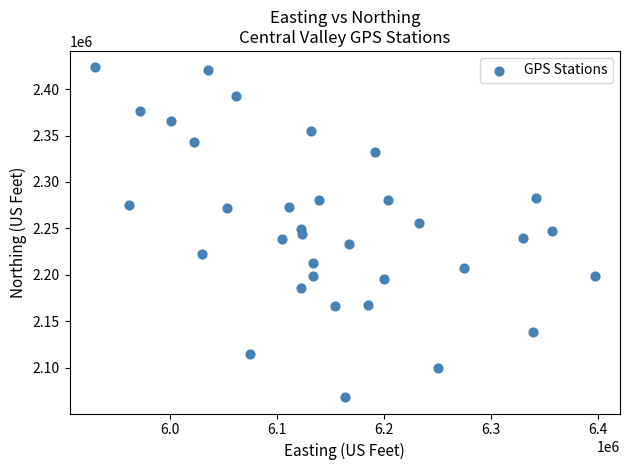

What is the range of X values (max minus min)?

467857.7